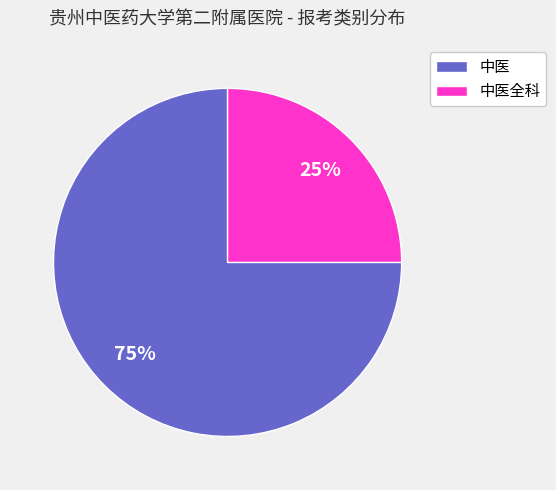

To the nearest percent, what is the difference between the largest and smallest slice percentages?

50%